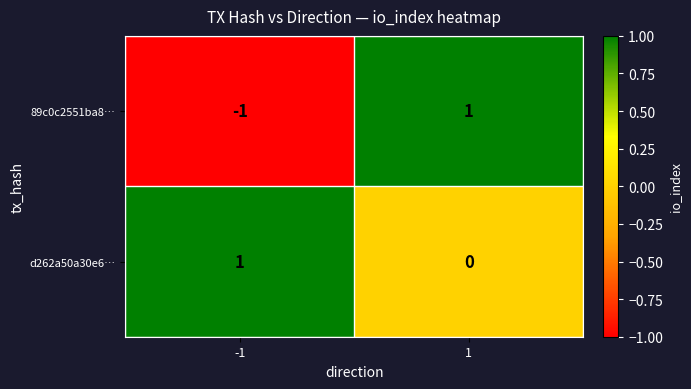

What is the spread (max minus min) of values at 1?

1